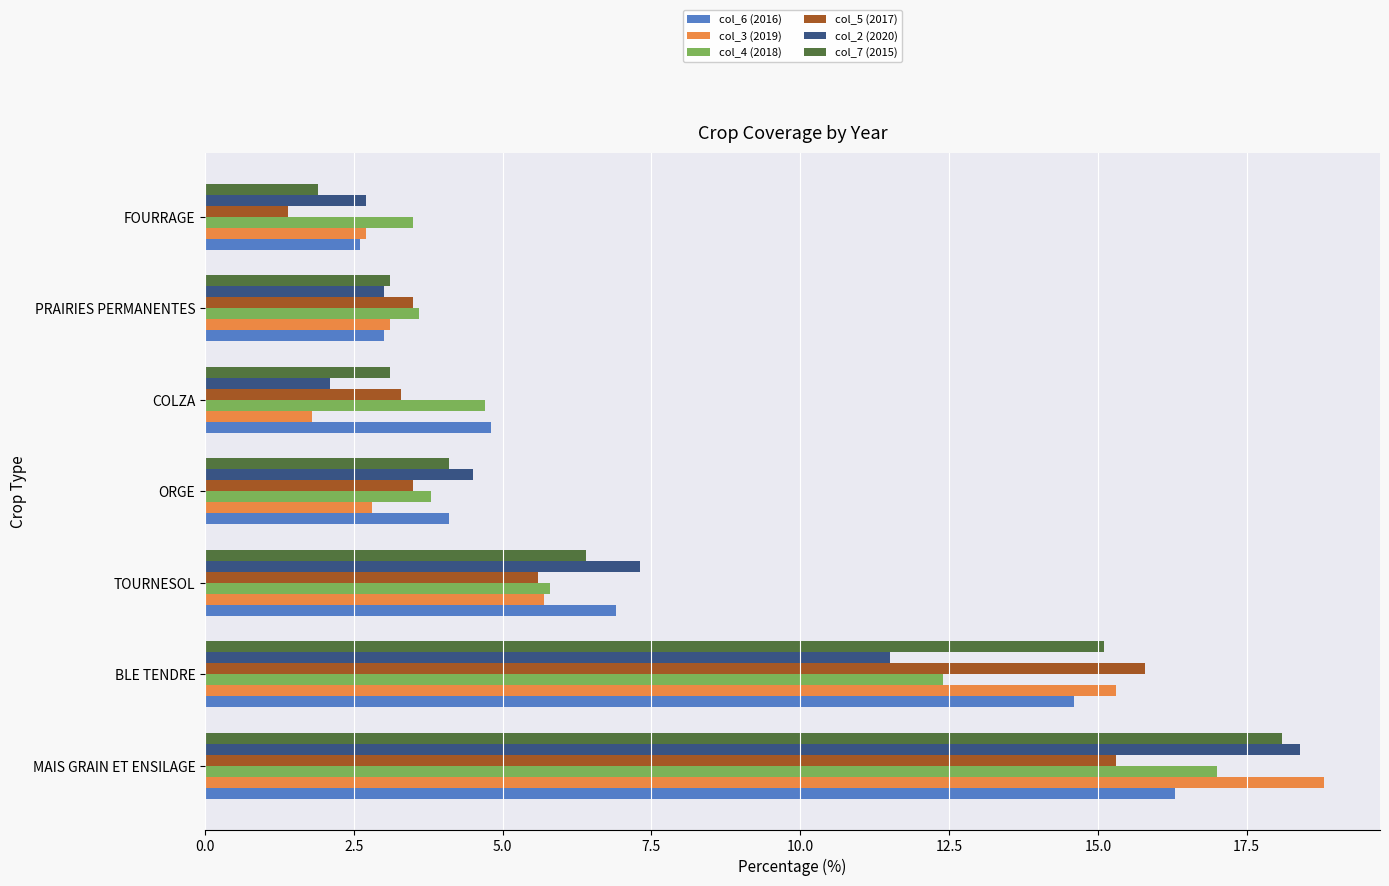

How many values in the col_7 (2015) series exceed 4?

4